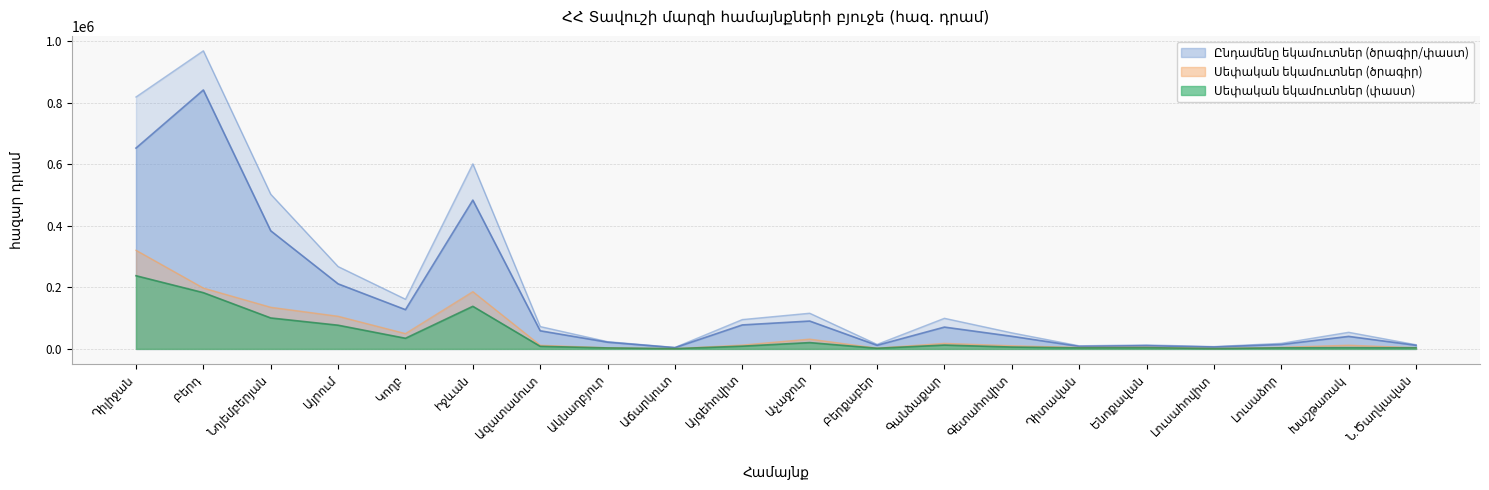

In Ընդամենը եկամուտներ (ծրագիր), how many points are lower than both neighbors (excluding endpoints)?

5